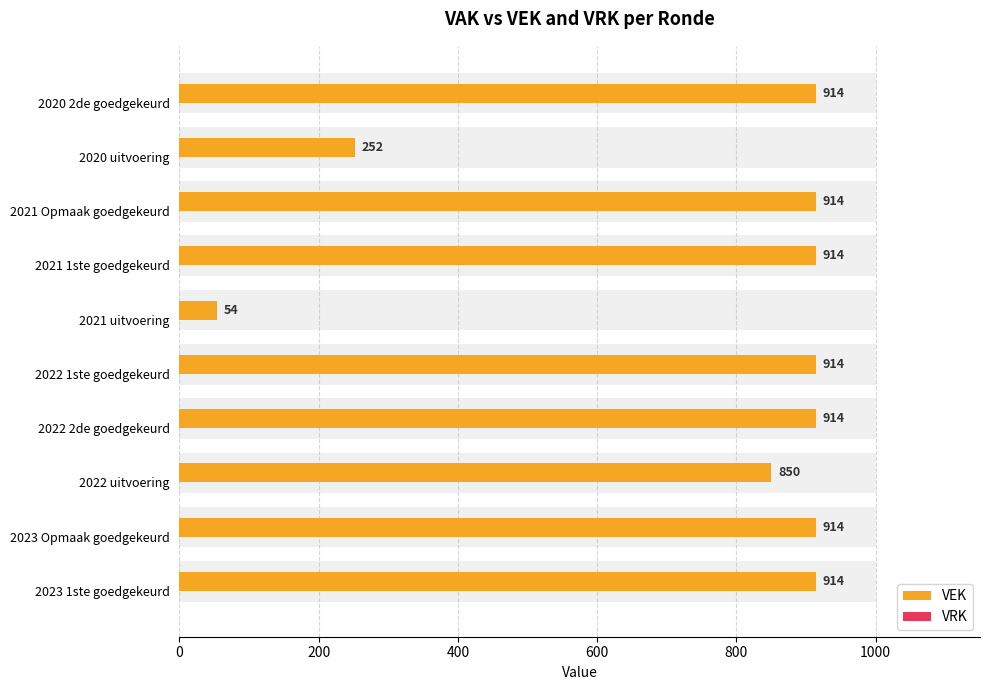

Between 1000 and 9, which series saw the biggest shift?

VEK